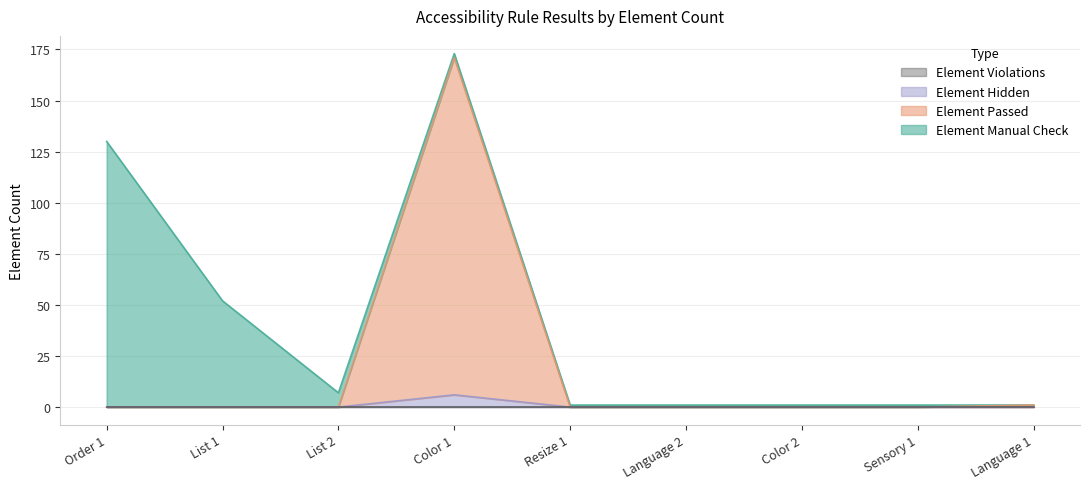

What is the label of the 2nd point from the left?

List 1